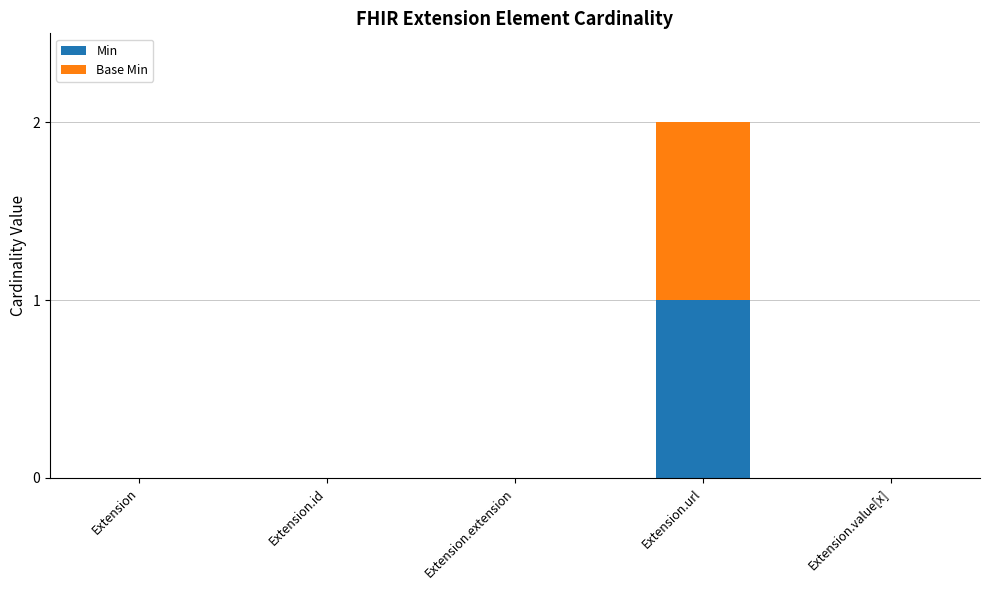

Reading left to right, list the values for the Min series.

Extension=0	Extension.id=0	Extension.extension=0	Extension.url=1	Extension.value[x]=0